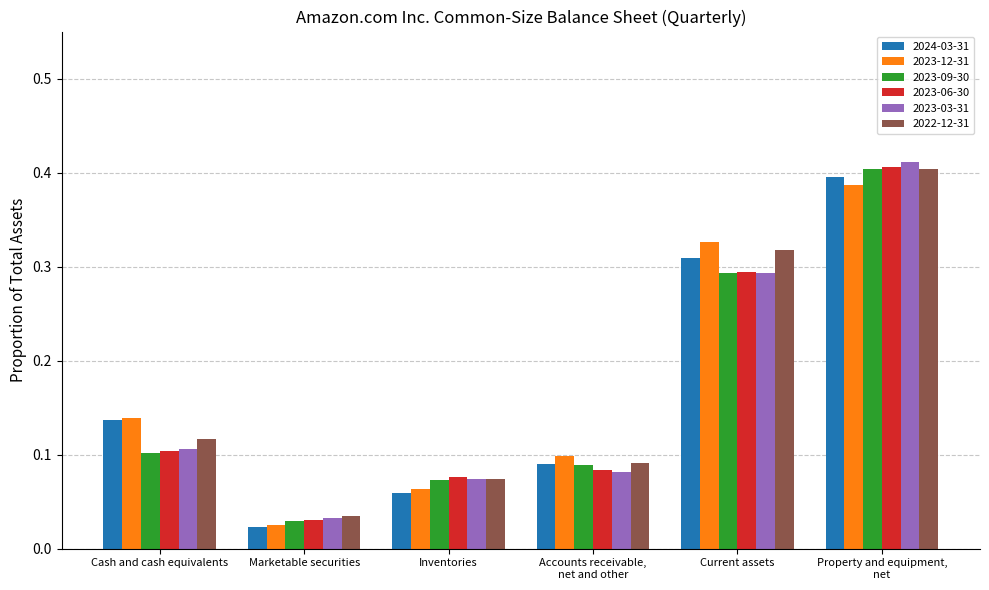

The value of 2022-12-31 at Current assets is 0.1. True or false?

False